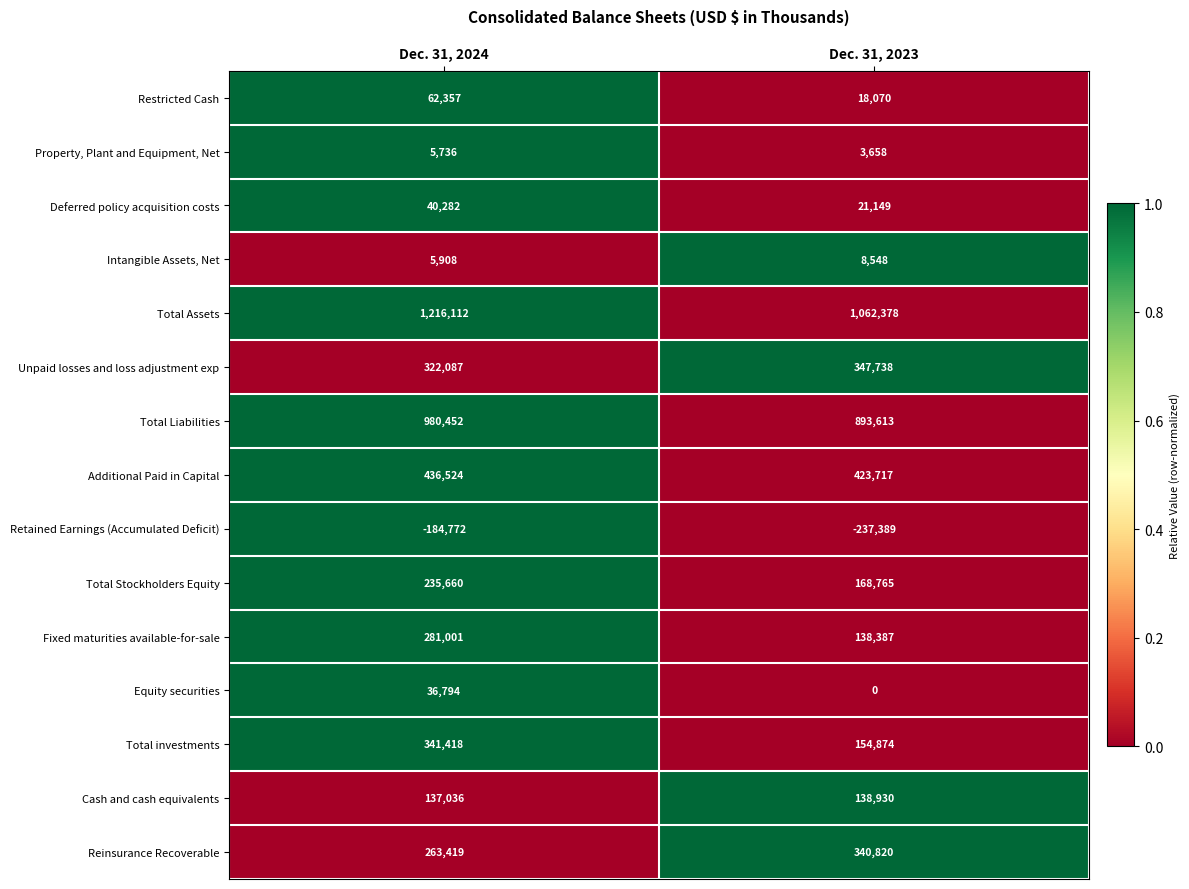

Reading left to right, transcribe all the data shown in this chart.

Restricted Cash: Dec. 31, 2024=62357	Dec. 31, 2023=18070
Property, Plant and Equipment, Net: Dec. 31, 2024=5736	Dec. 31, 2023=3658
Deferred policy acquisition costs: Dec. 31, 2024=40282	Dec. 31, 2023=21149
Intangible Assets, Net: Dec. 31, 2024=5908	Dec. 31, 2023=8548
Total Assets: Dec. 31, 2024=1216112	Dec. 31, 2023=1062378
Unpaid losses and loss adjustment exp: Dec. 31, 2024=322087	Dec. 31, 2023=347738
Total Liabilities: Dec. 31, 2024=980452	Dec. 31, 2023=893613
Additional Paid in Capital: Dec. 31, 2024=436524	Dec. 31, 2023=423717
Retained Earnings (Accumulated Deficit): Dec. 31, 2024=-184772	Dec. 31, 2023=-237389
Total Stockholders Equity: Dec. 31, 2024=235660	Dec. 31, 2023=168765
Fixed maturities available-for-sale: Dec. 31, 2024=281001	Dec. 31, 2023=138387
Equity securities: Dec. 31, 2024=36794	Dec. 31, 2023=0
Total investments: Dec. 31, 2024=341418	Dec. 31, 2023=154874
Cash and cash equivalents: Dec. 31, 2024=137036	Dec. 31, 2023=138930
Reinsurance Recoverable: Dec. 31, 2024=263419	Dec. 31, 2023=340820